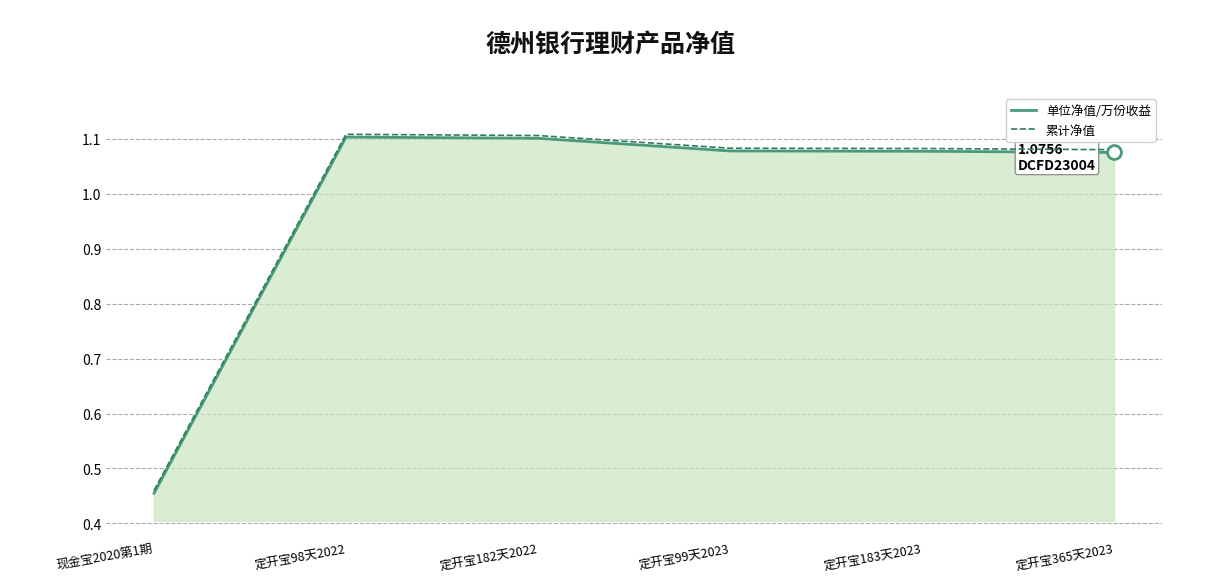

Where does the 单位净值/万份收益 series first go above 1?

定开宝98天2022